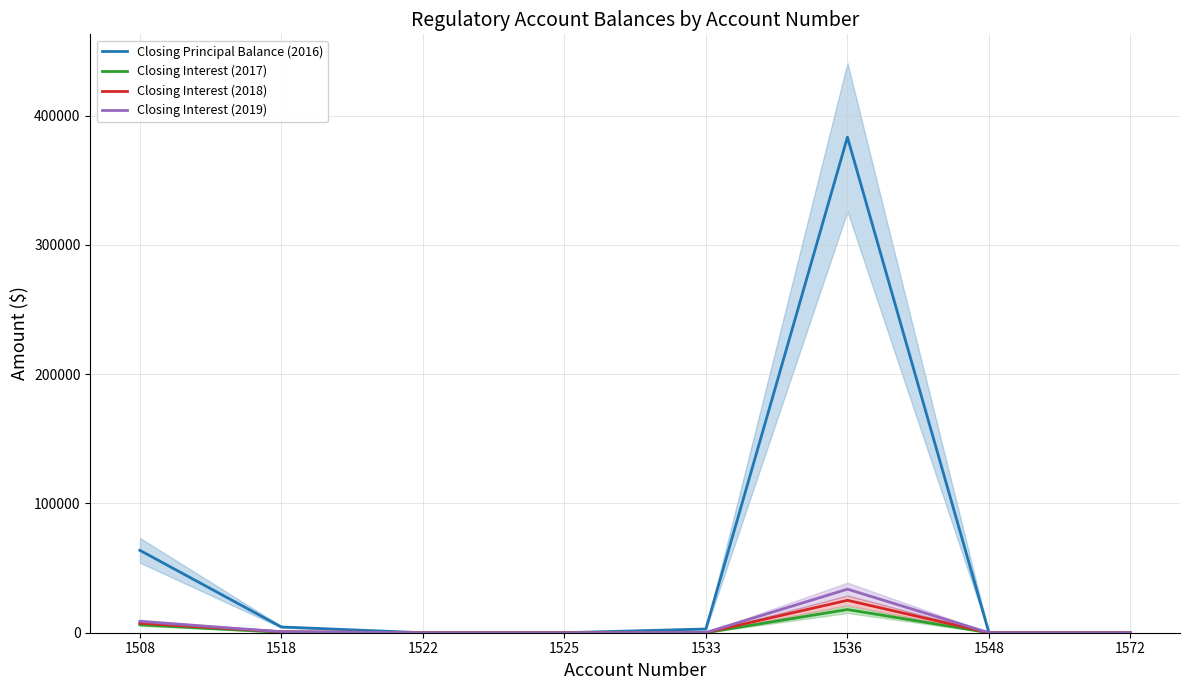

The Closing Interest (2018) series shows 0.0 at 1572. True or false?

True